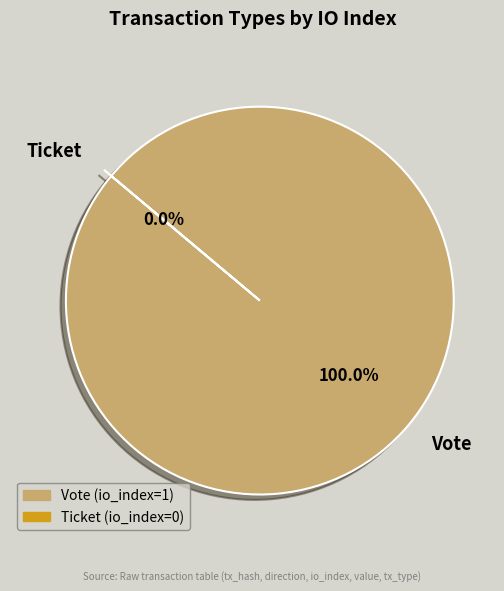

To the nearest percent, what is the average slice percentage?

50%